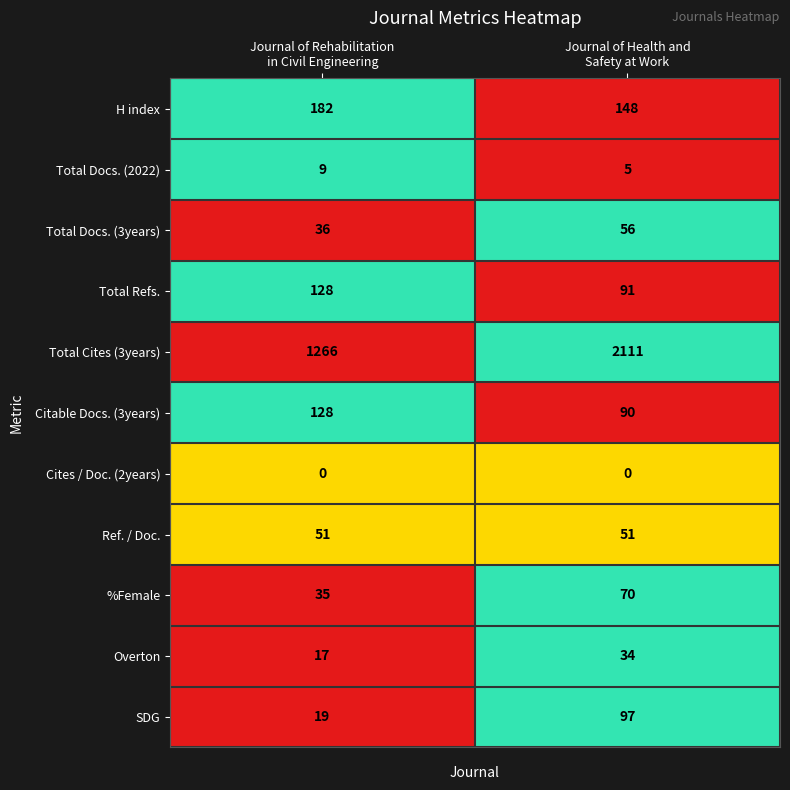

At which category is the sum across all series the highest?

Journal of Health and
Safety at Work